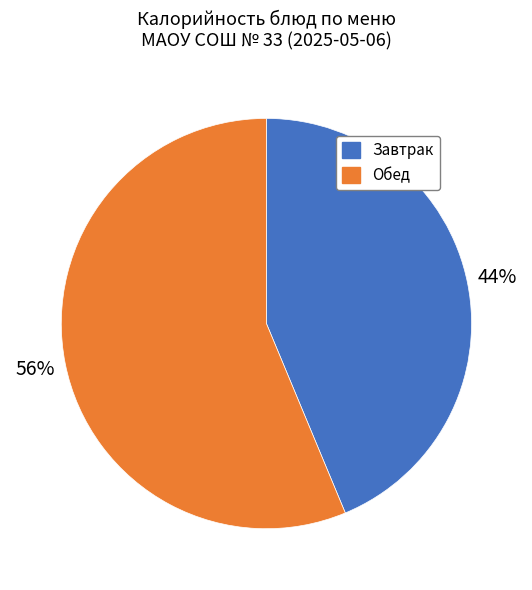

Do Завтрак and Обед together represent more than half of the pie?

Yes